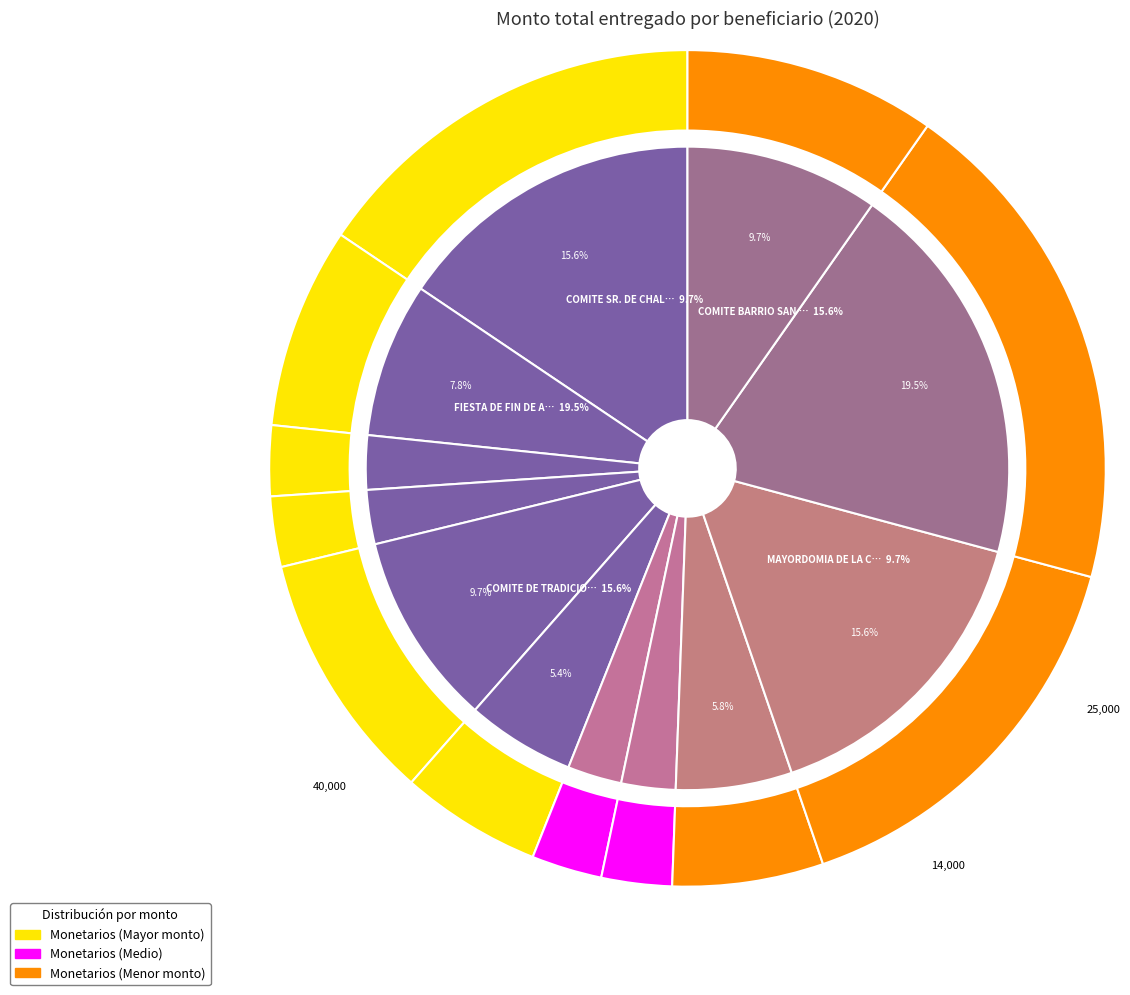

Combined, do COMITE CAPILLA DE LA SANTA CRUZ and COMITE DE TRADICIONES NAVIDEÑAS account for over 50%?

No